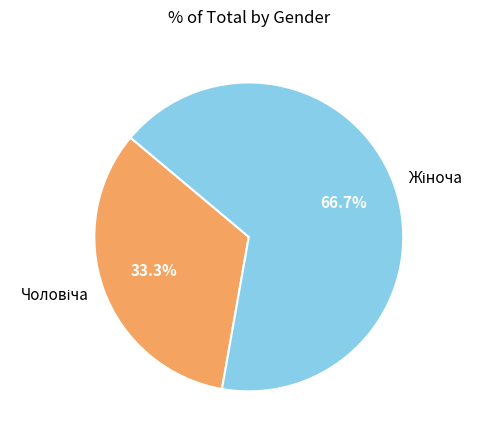

Is there a majority slice in this chart?

Yes